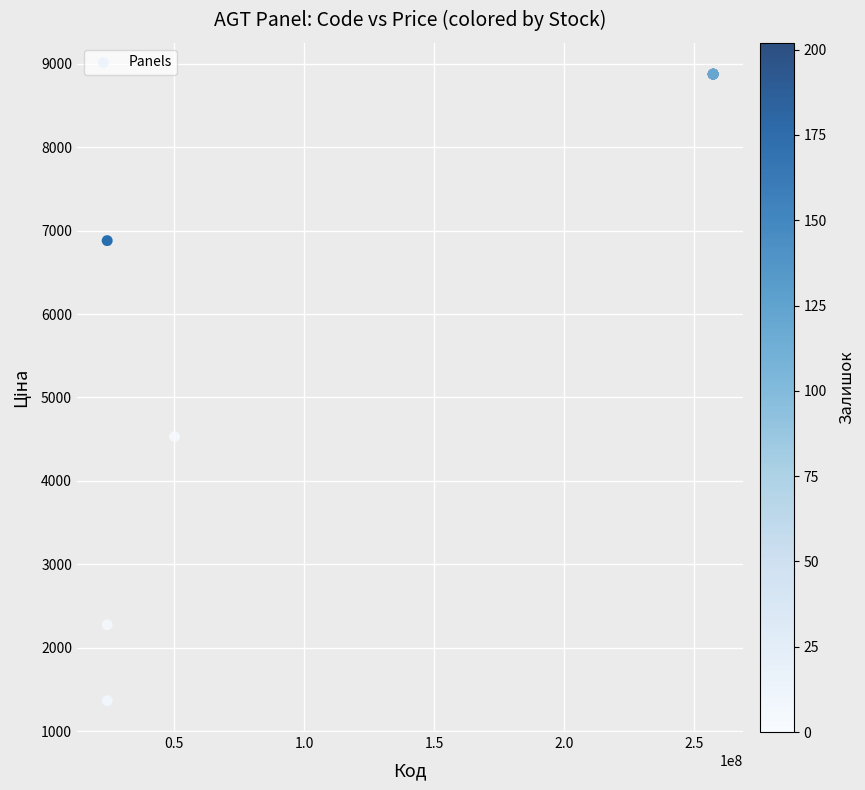

What Y value in the scatter plot is closest to 5120?

4531.4